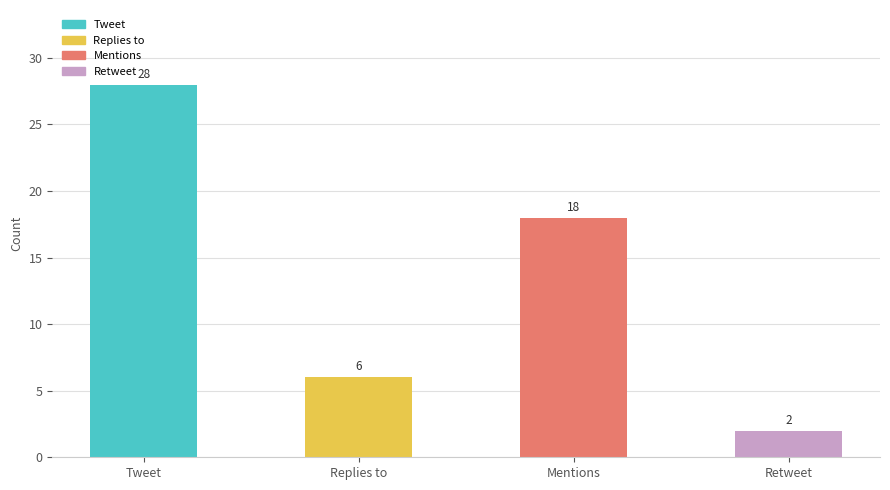

What is the difference between the values at Replies to and Tweet?

22